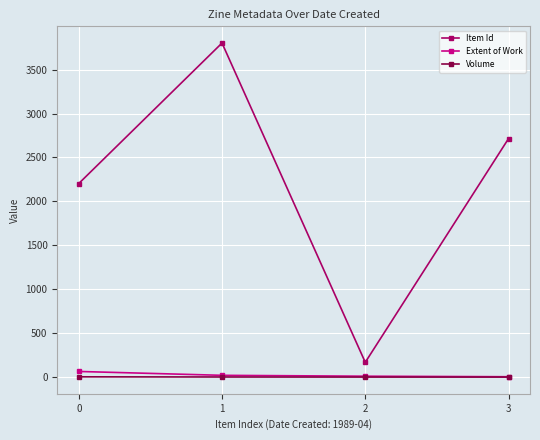

What is the difference between the highest and lowest values at 1?

3801